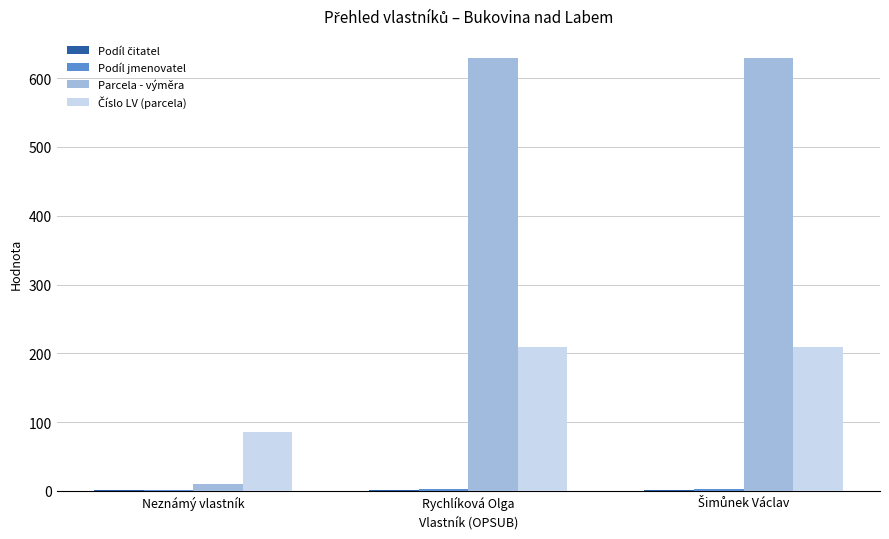

The value of Parcela - výměra at Rychlíková Olga is 428. True or false?

False